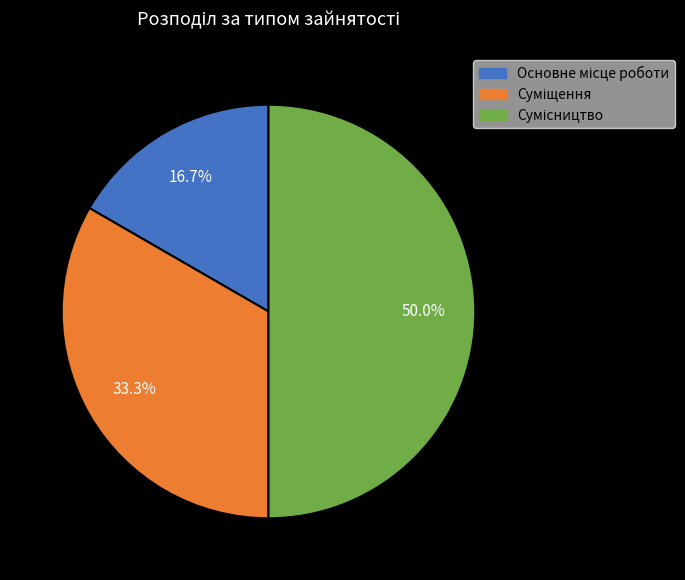

Is it true that Сумісництво is 50% of the pie?

True